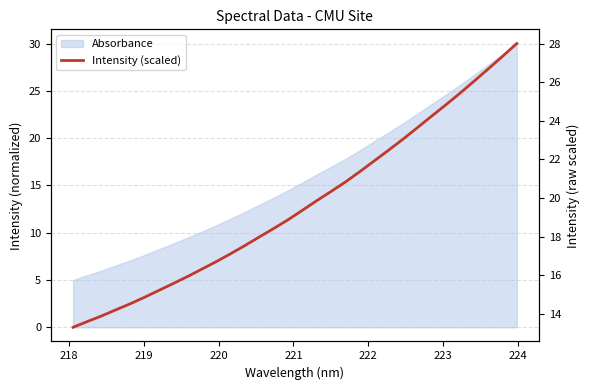

How many lines are shown in the chart?

1